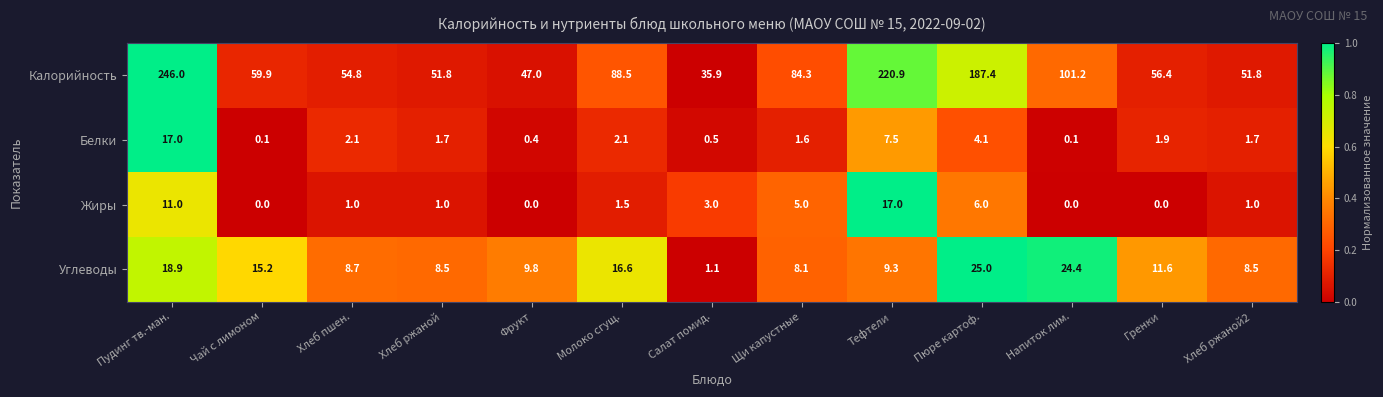

What is the difference between the Углеводы values at Тефтели and Щи капустные?

1.2